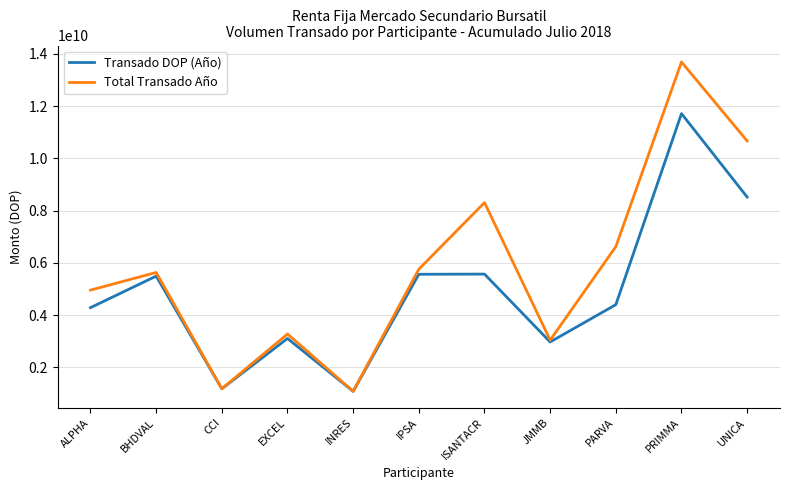

At UNICA, list the series in order from largest to smallest.

Total Transado Año, Transado DOP (Año)